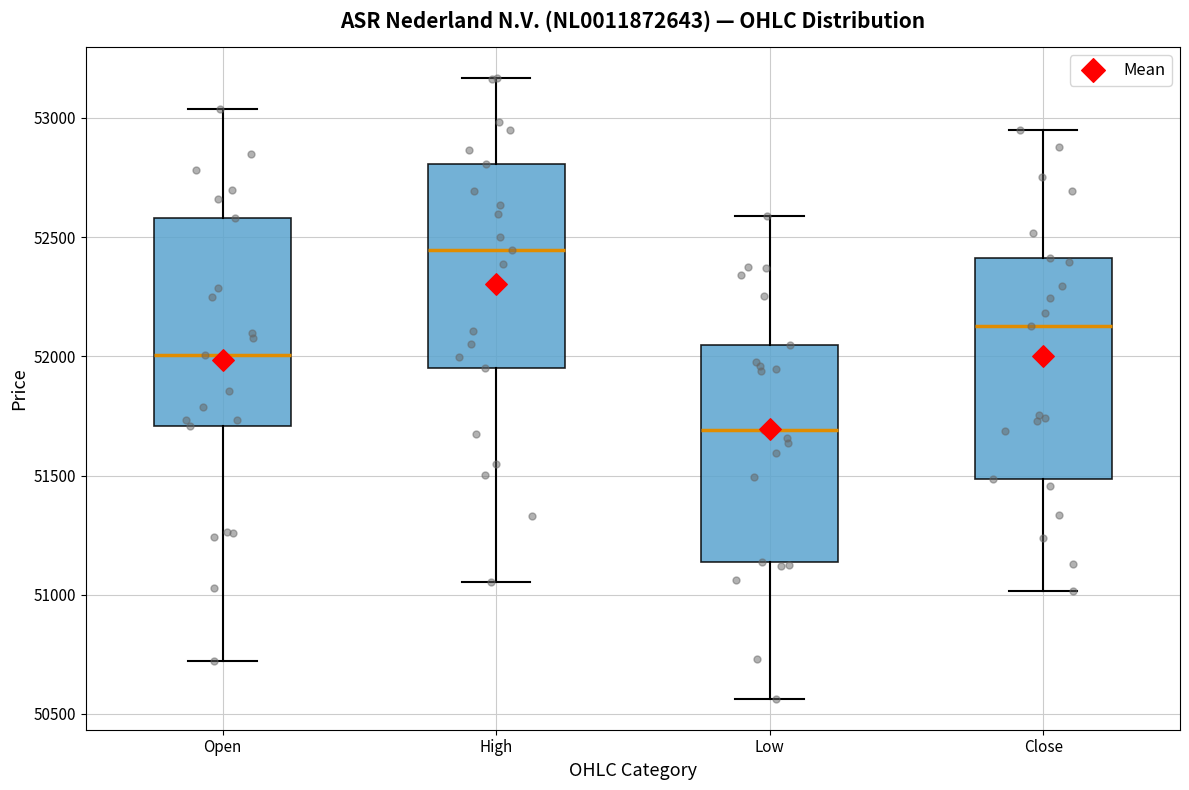

Reading left to right, transcribe this box plot: for each box, give where its median line is, the range the box spans, and where its two whiskers end, as read against the y-axis. The values are not printed on the chart, so give them approximately, as read against the axis.

Open: median 52000, box 51700 to 52600, whiskers 50700 to 53050
High: median 52450, box 51950 to 52800, whiskers 51050 to 53150
Low: median 51700, box 51150 to 52050, whiskers 50550 to 52600
Close: median 52150, box 51500 to 52400, whiskers 51000 to 52950